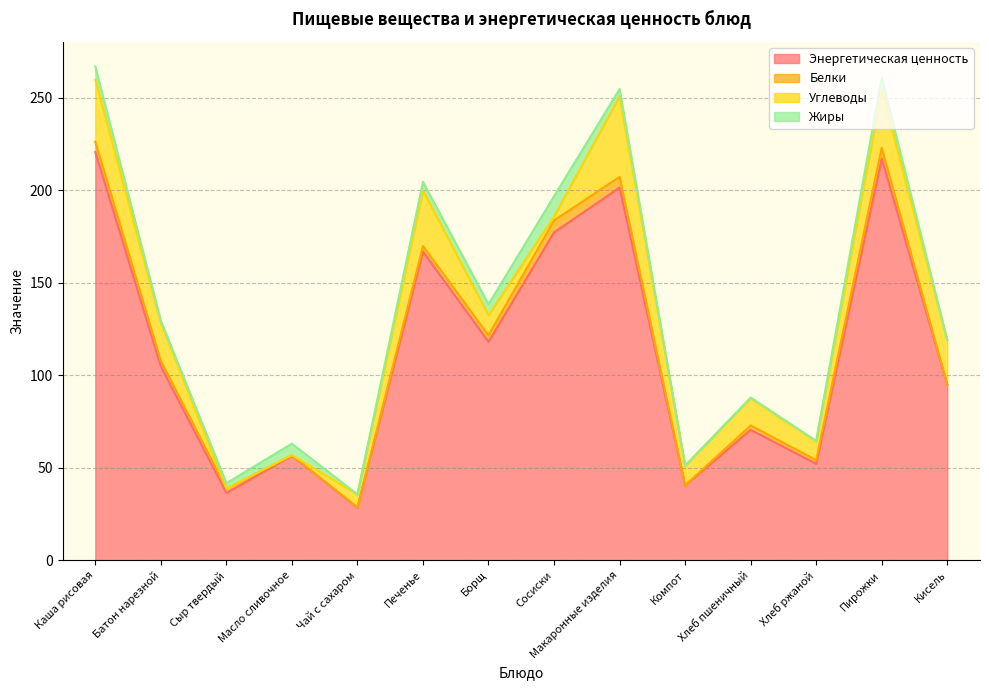

True or false: Углеводы and Жиры intersect in this chart.

True